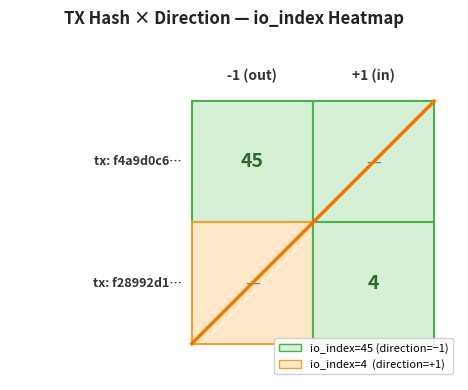

The value at 2.0 is 1. True or false?

False